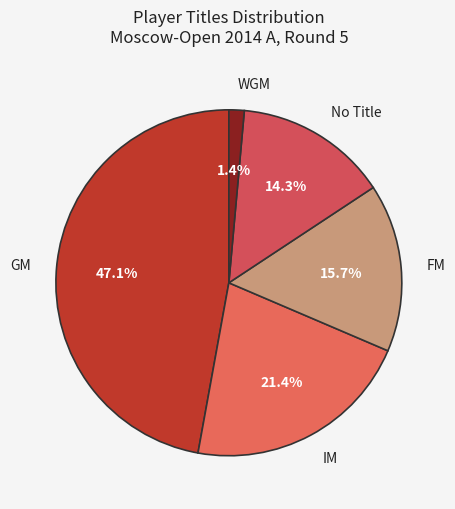

Which category has the biggest portion of the pie?

GM